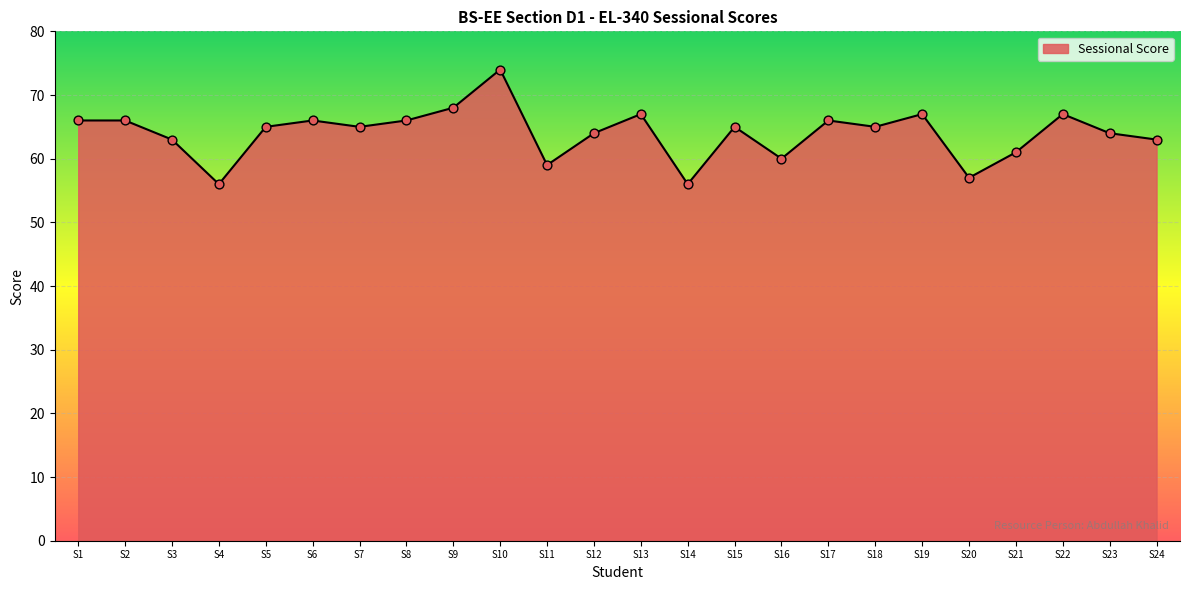

Approximately how many times larger is the value at S13 compared to S22?

1.0